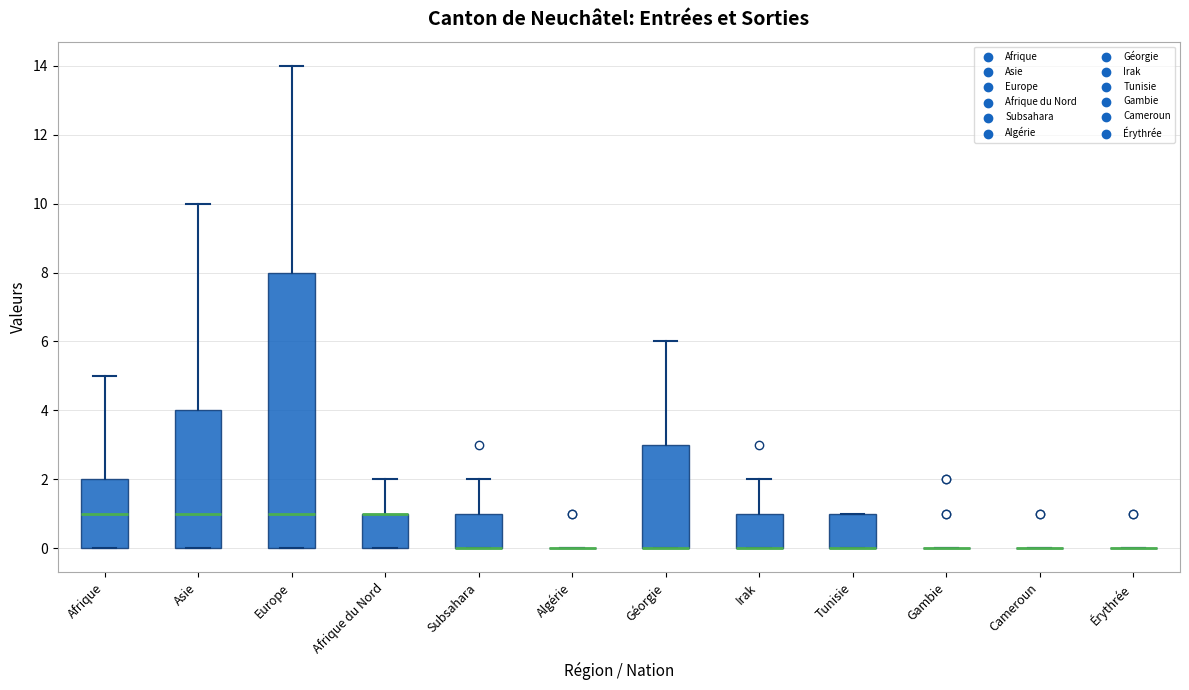

Reading left to right, transcribe this box plot: for each box, give where its median line is, the range the box spans, and where its two whiskers end, as read against the y-axis. The values are not printed on the chart, so give them approximately, as read against the axis.

Afrique: median 1, box 0 to 2, whiskers 0 to 5
Asie: median 1, box 0 to 4, whiskers 0 to 10
Europe: median 1, box 0 to 8, whiskers 0 to 14
Afrique du Nord: median 1 (drawn on the box's upper edge), box 0 to 1, whiskers 0 to 2
Subsahara: median 0 (drawn on the box's lower edge), box 0 to 1, whiskers 0 to 2
Algérie: box collapsed to a line at 0, whiskers 0 to 0
Géorgie: median 0 (drawn on the box's lower edge), box 0 to 3, whiskers 0 to 6
Irak: median 0 (drawn on the box's lower edge), box 0 to 1, whiskers 0 to 2
Tunisie: median 0 (drawn on the box's lower edge), box 0 to 1, whiskers 0 to 1
Gambie: box collapsed to a line at 0, whiskers 0 to 0
Cameroun: box collapsed to a line at 0, whiskers 0 to 0
Érythrée: box collapsed to a line at 0, whiskers 0 to 0